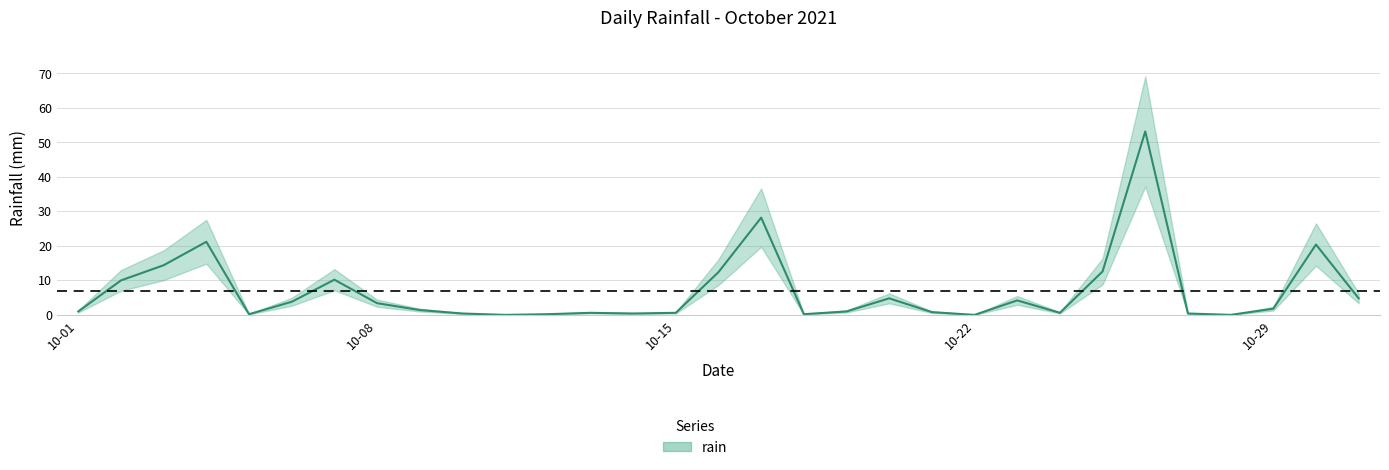

How many series are shown in this chart?

1